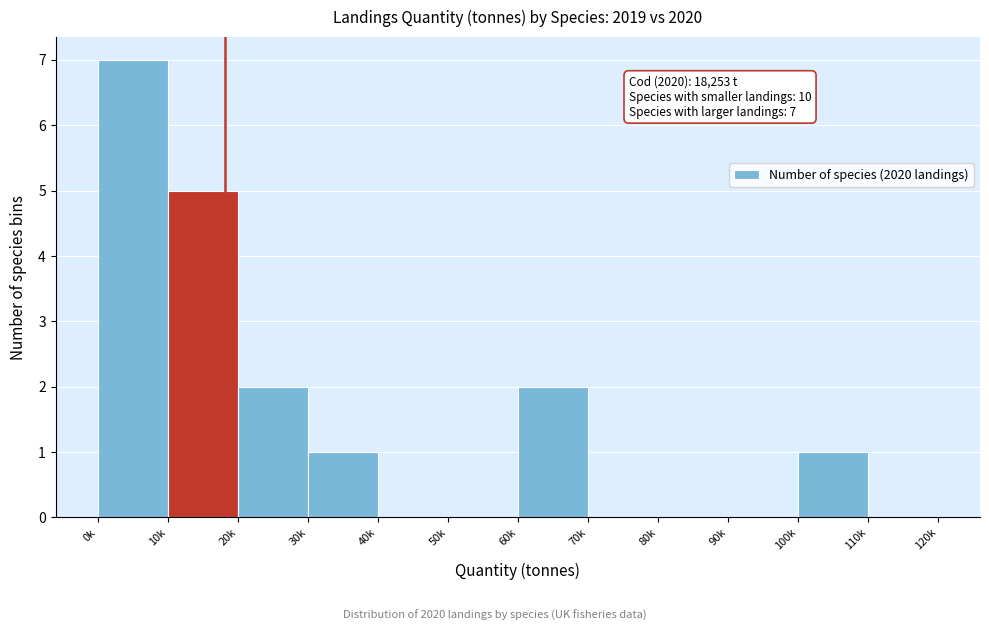

Reading left to right, what are all the values shown in this chart?

0k=7	10k=5	20k=2	30k=1	40k=0	50k=0	60k=2	70k=0	80k=0	90k=0	100k=1	110k=0